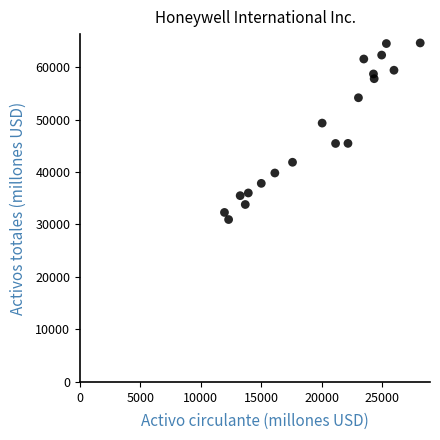

What Y value in the scatter plot is closest to 47763?

49316